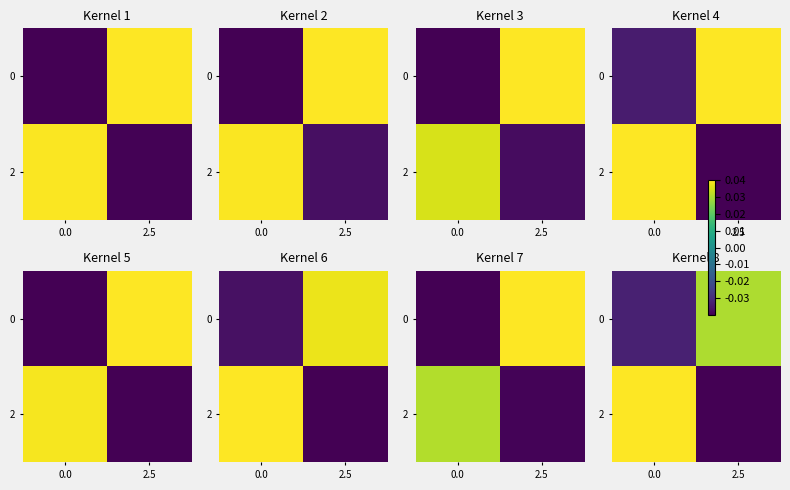

Rank the series by their average value, from lowest to highest.

0, 2